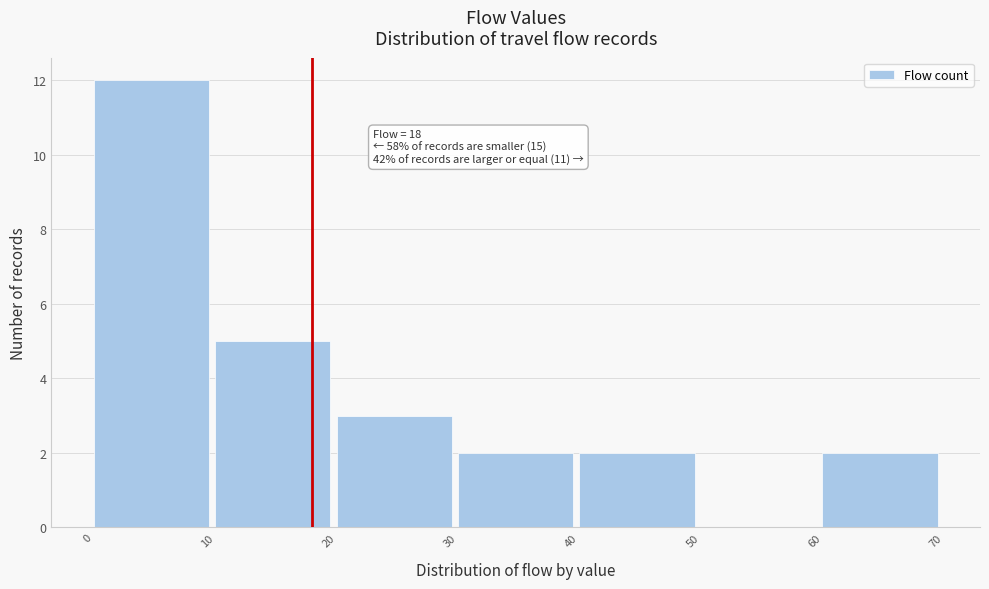

Over which range of the x-axis is the bar tallest?

0 to 10